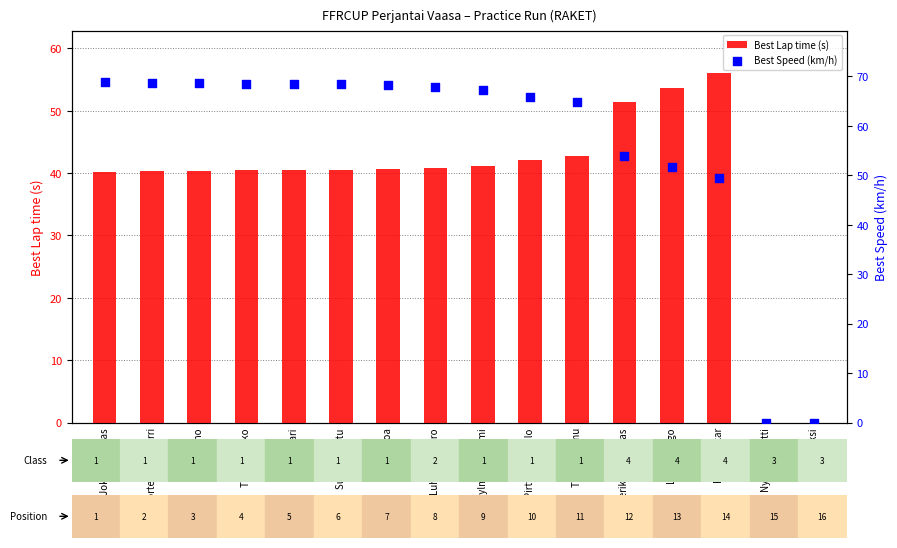

What are all the series names shown in the legend?

Best Lap time (s), Best Speed (km/h)